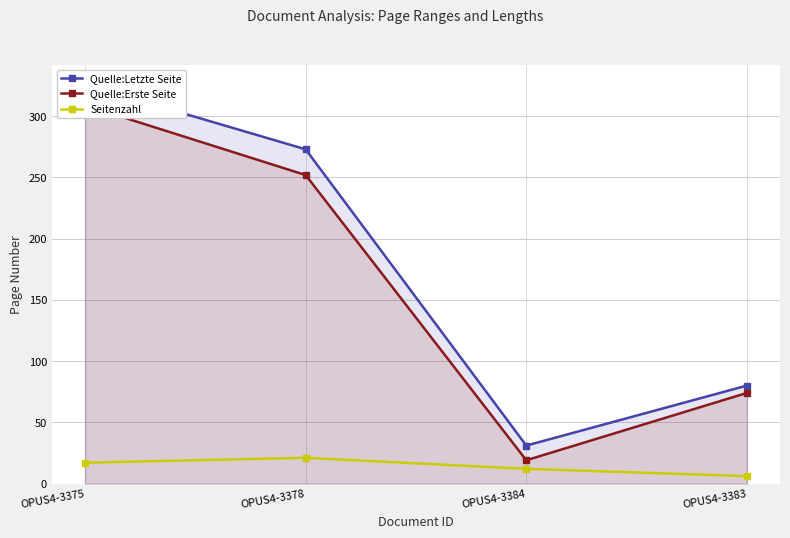

What is the sum of all Seitenzahl values?

56